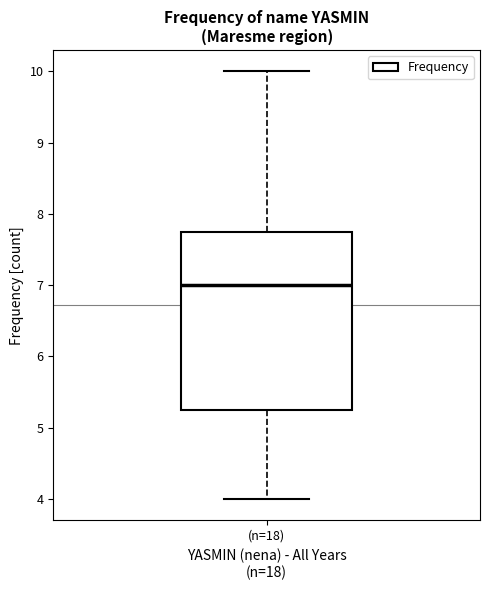

Read this box plot against the y-axis: the position of the median line, the range covered by the box, and the ends of both whiskers. The values are not printed on the chart, so give them approximately, as read against the axis.

median 7.0, box 5.3 to 7.8, whiskers 4.0 to 10.0